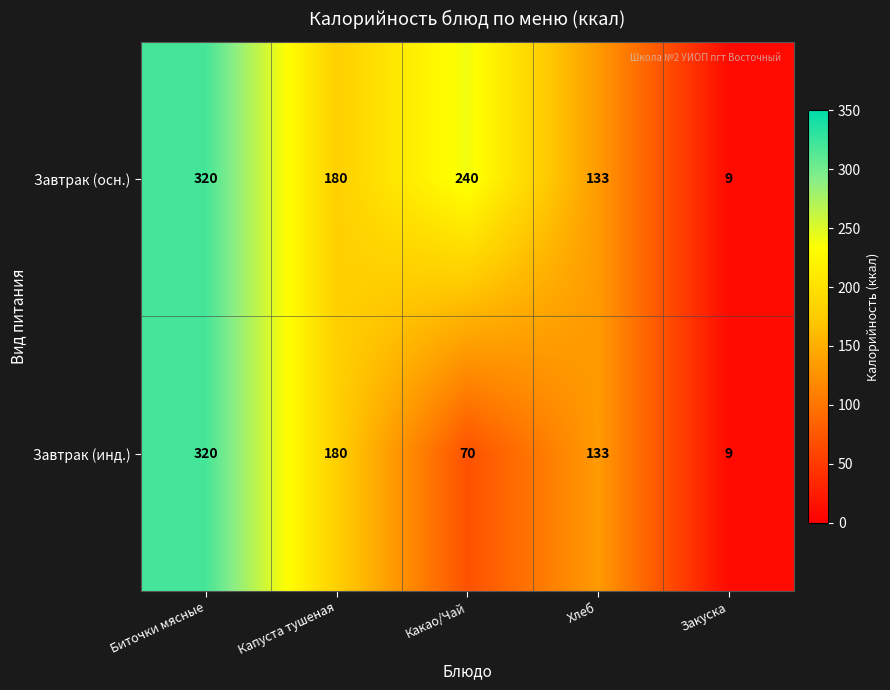

At which label does Завтрак (осн.) first exceed 180?

Биточки мясные